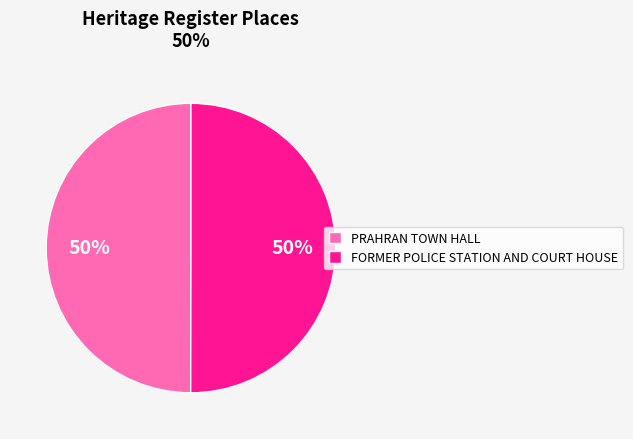

How many segments does this pie chart have?

2